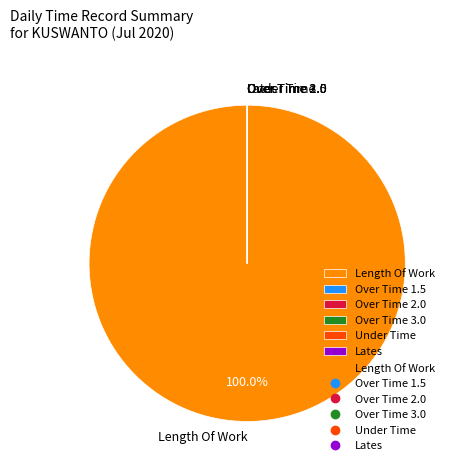

Which slice is the largest?

Length Of Work